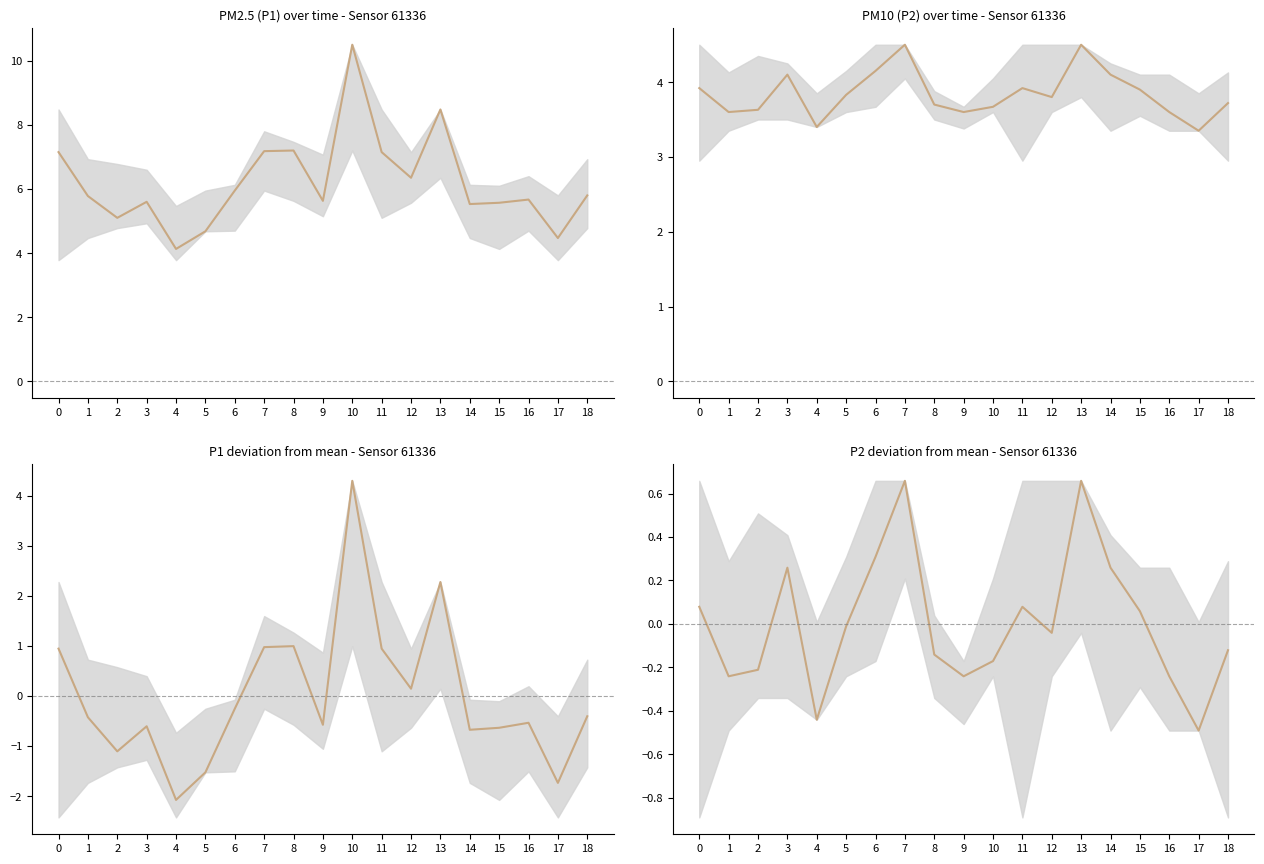

Where is the first local minimum?

1